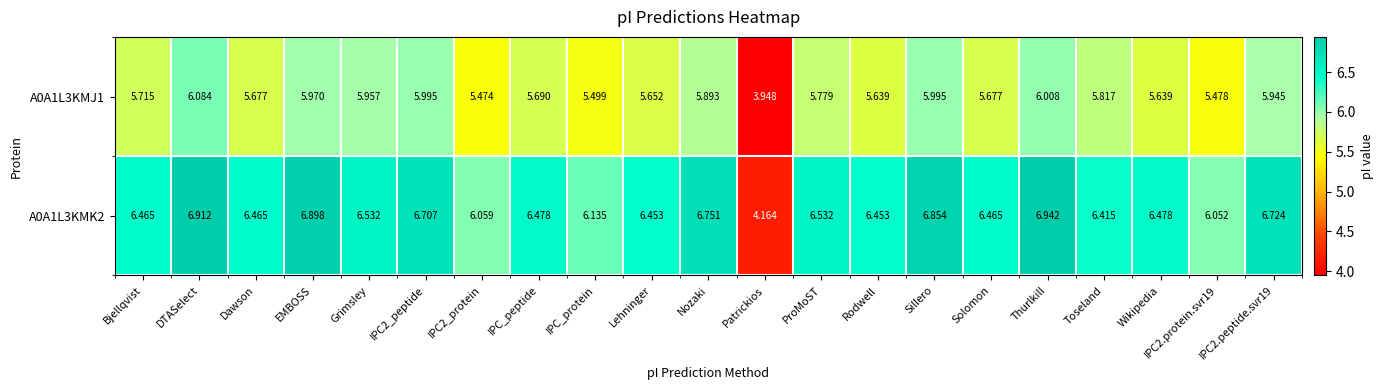

Which series has the widest spread of values?

A0A1L3KMK2